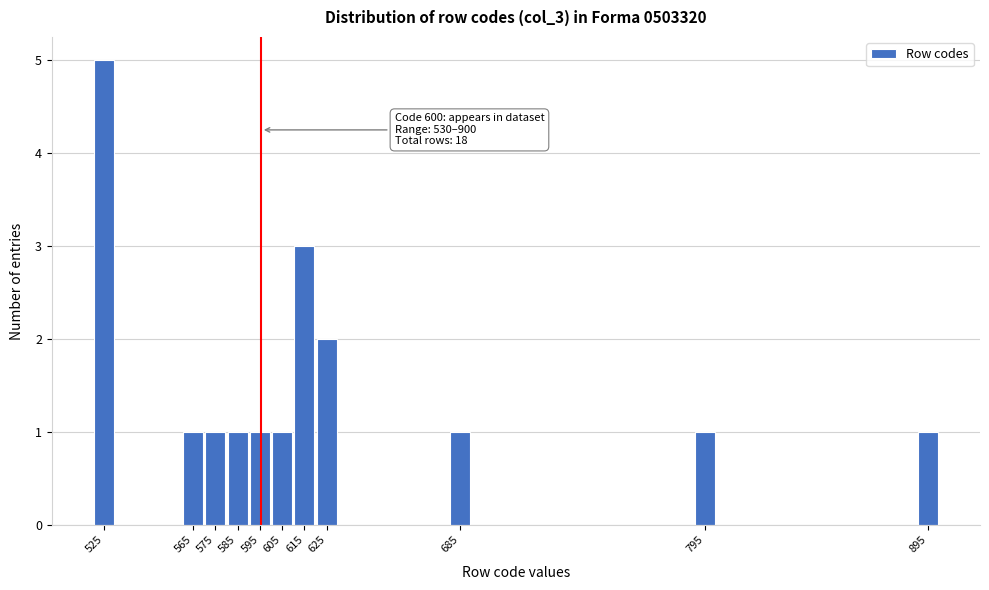

Reading right to left, transcribe all the data shown in this chart.

895=1	795=1	685=1	625=2	615=3	605=1	595=1	585=1	575=1	565=1	525=5